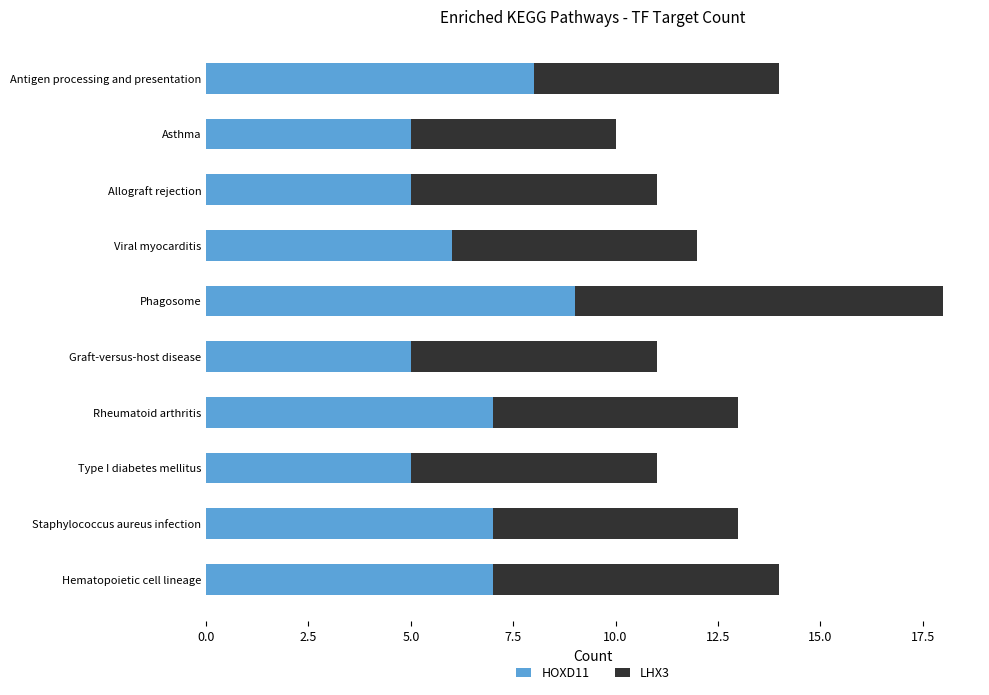

At which category is the sum across all series the highest?

Phagosome